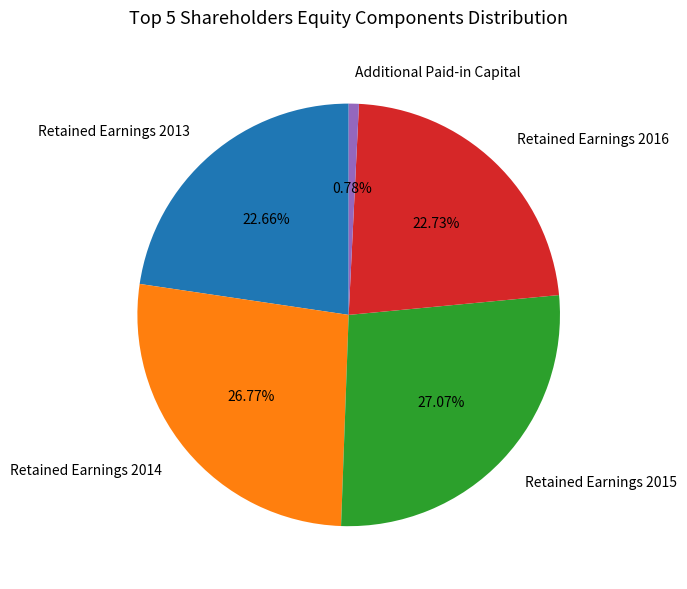

Which category has the smallest portion of the pie?

Additional Paid-in Capital